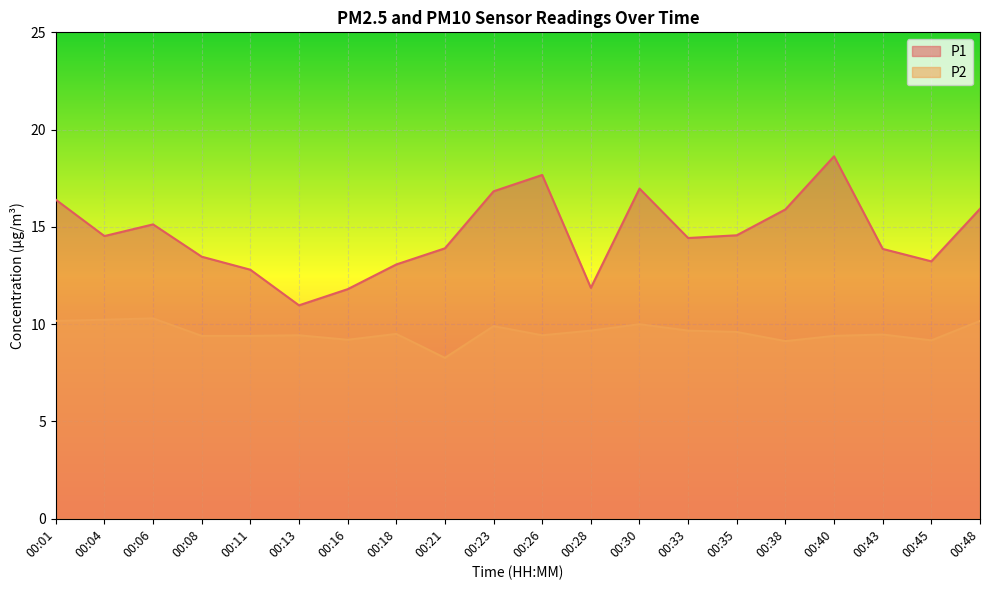

True or false: P2 and P1 cross at least once.

False